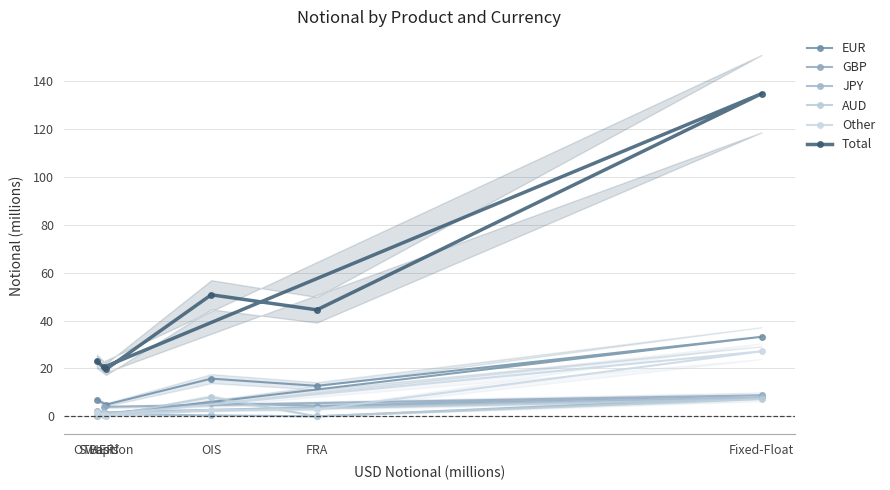

What is the sum of the JPY values at Basis and Swaption?

2.6